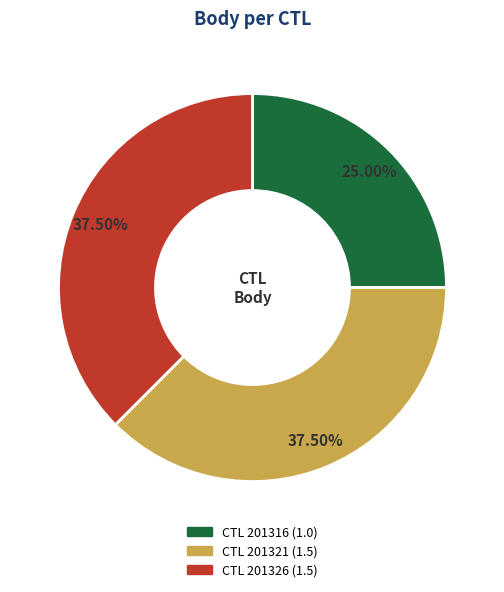

To the nearest percent, what is the average slice percentage?

33%